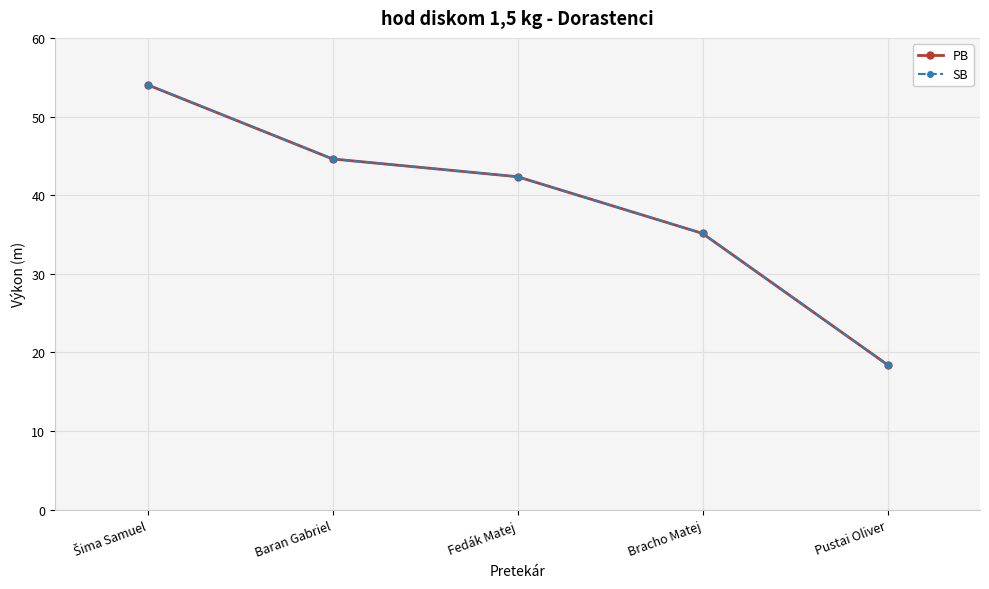

What value does the PB series have at Bracho Matej?

35.1